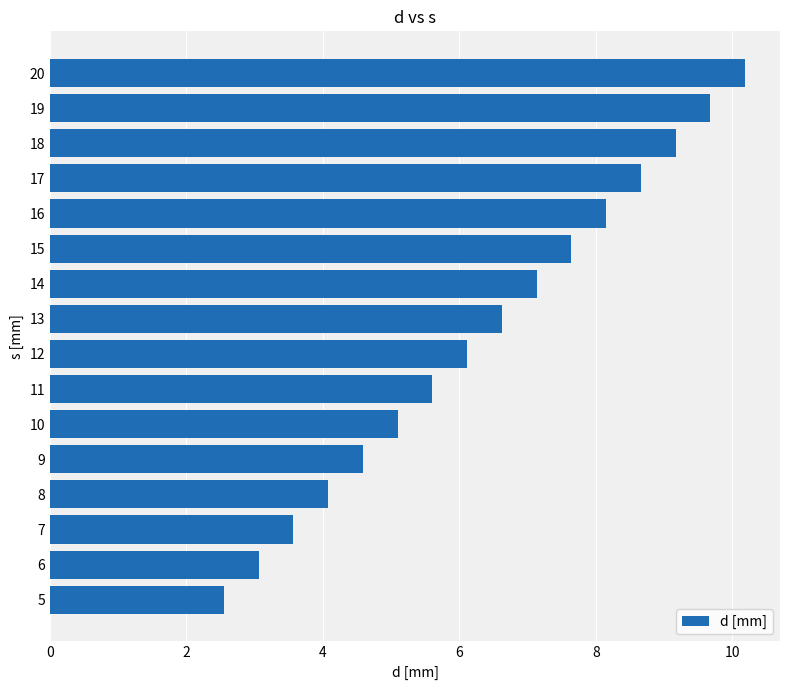

What is the sum of all values?

101.9